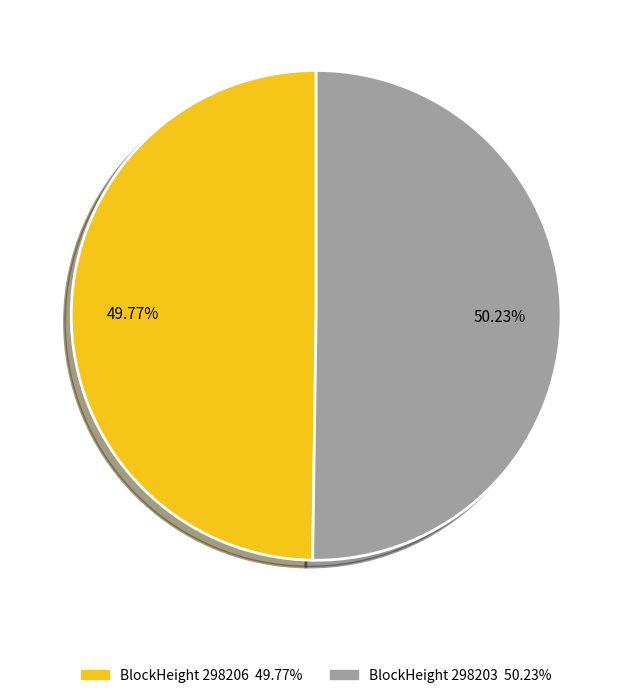

Does any single category account for the majority?

Yes